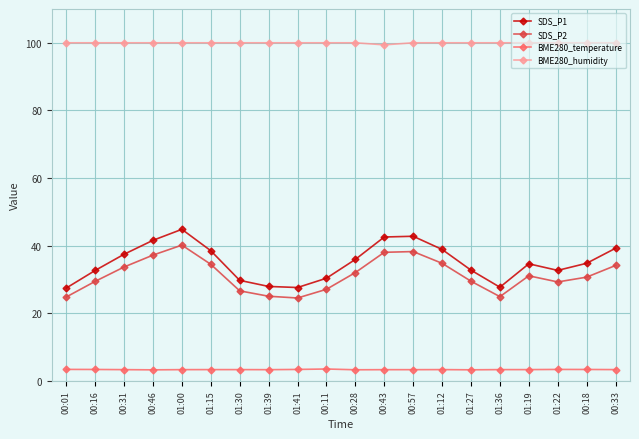

How many distinct data groups are displayed?

4